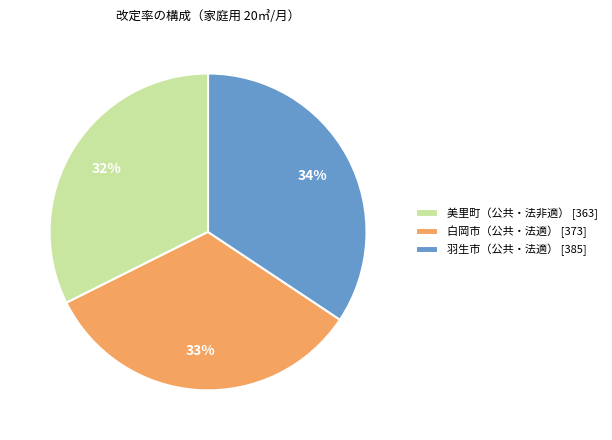

Which category has the biggest portion of the pie?

羽生市（公共・法適） [385]